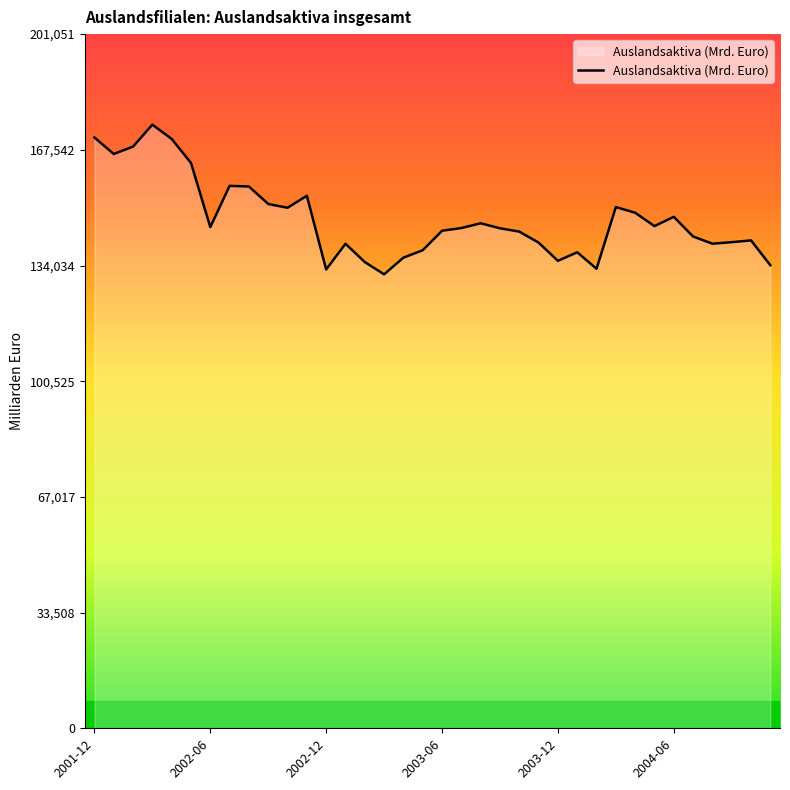

How many lines are shown in the chart?

1